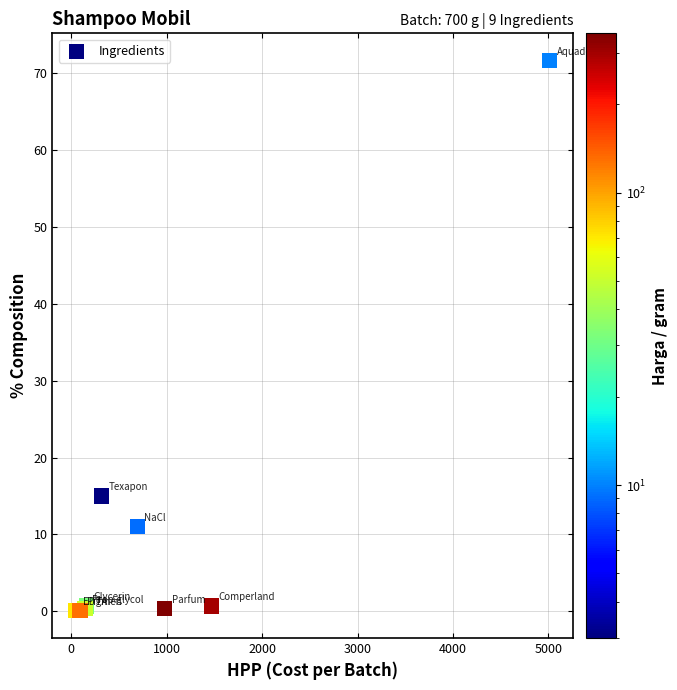

What Y value in the scatter plot is closest to 35?

15.0